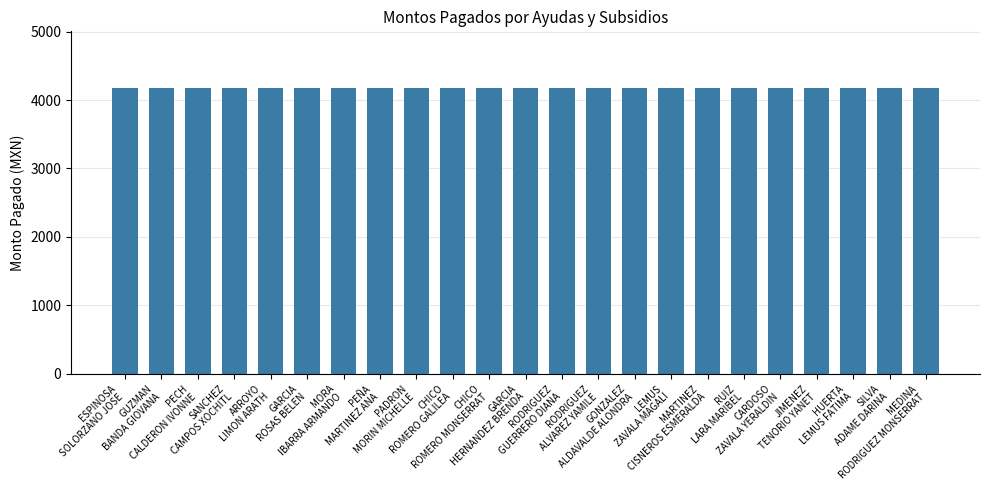

Reading left to right, what are all the values shown in this chart?

4170.3	4170.3	4170.3	4170.3	4170.3	4170.3	4170.3	4170.3	4170.3	4170.3	4170.3	4170.3	4170.3	4170.3	4170.3	4170.3	4170.3	4170.3	4170.3	4170.3	4170.3	4170.3	4170.3